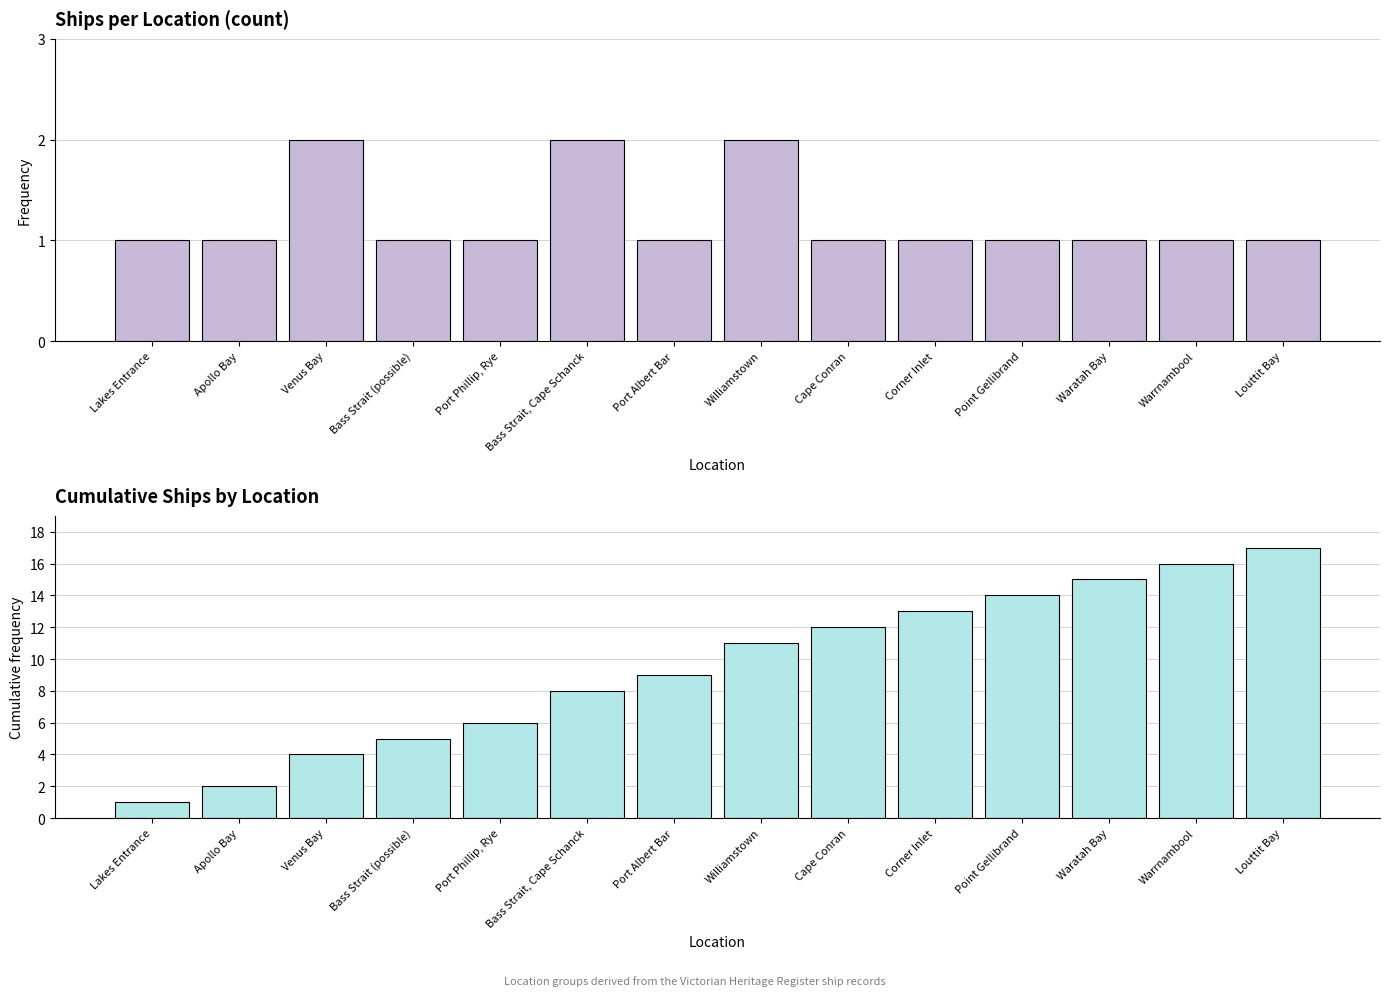

Rank the categories by Ship Count value from lowest to highest.

Lakes Entrance, Apollo Bay, Bass Strait (possible), Port Phillip, Rye, Port Albert Bar, Cape Conran, Corner Inlet, Point Gellibrand, Waratah Bay, Warrnambool, Louttit Bay, Venus Bay, Bass Strait, Cape Schanck, Williamstown